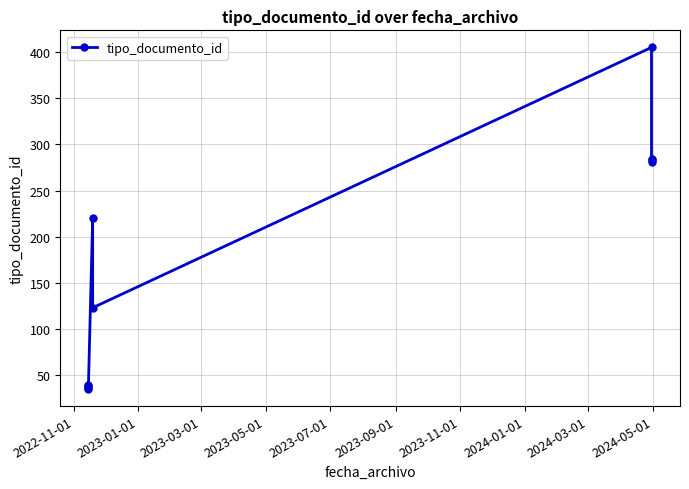

How many distinct data groups are displayed?

1